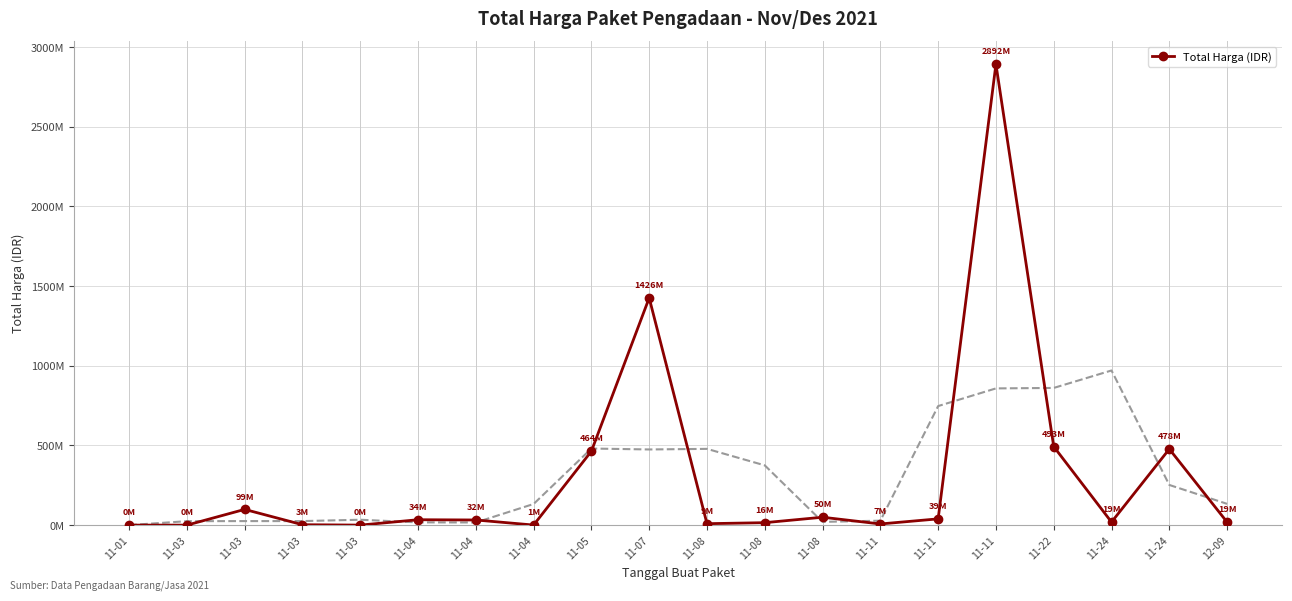

What is the smallest value displayed?

78000